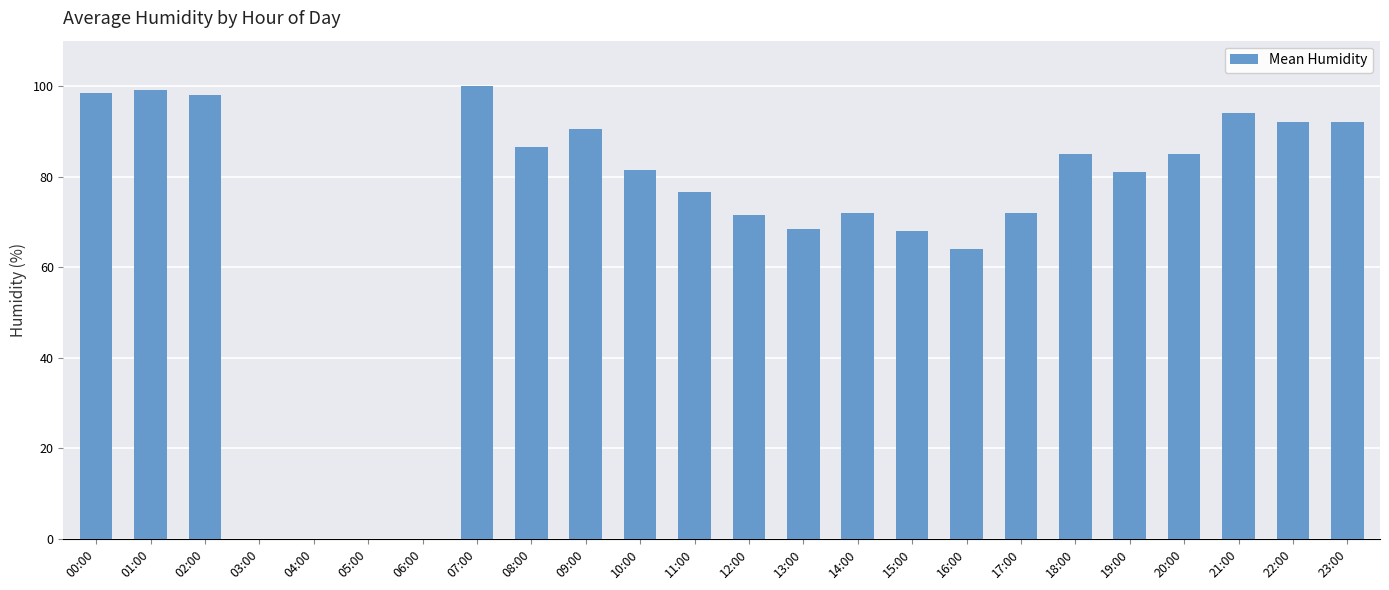

What is the change in value from 10:00 to 20:00?

+3.5